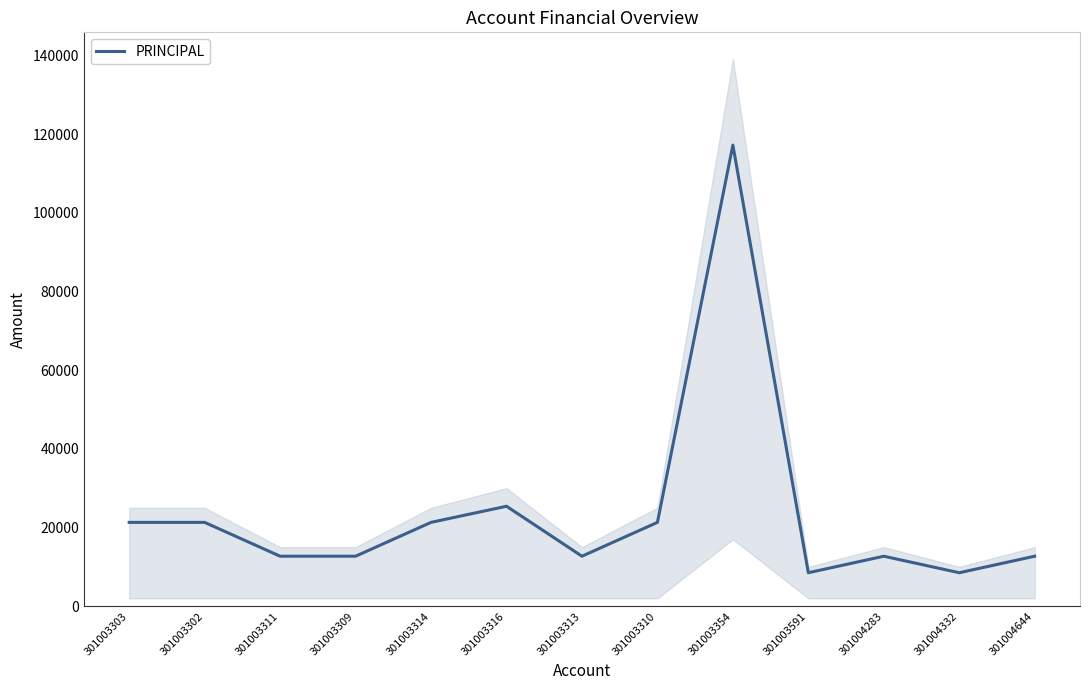

How many lines are shown in the chart?

1